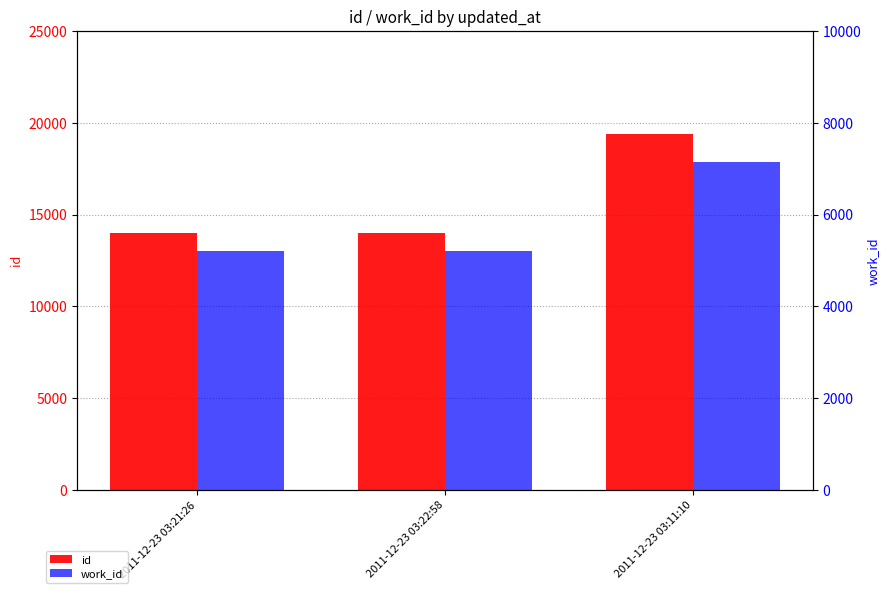

Reading left to right, extract all data points from this chart.

id: 2011-12-23 03:21:26=13998	2011-12-23 03:22:58=14000	2011-12-23 03:11:10=19362
work_id: 2011-12-23 03:21:26=5203	2011-12-23 03:22:58=5203	2011-12-23 03:11:10=7136